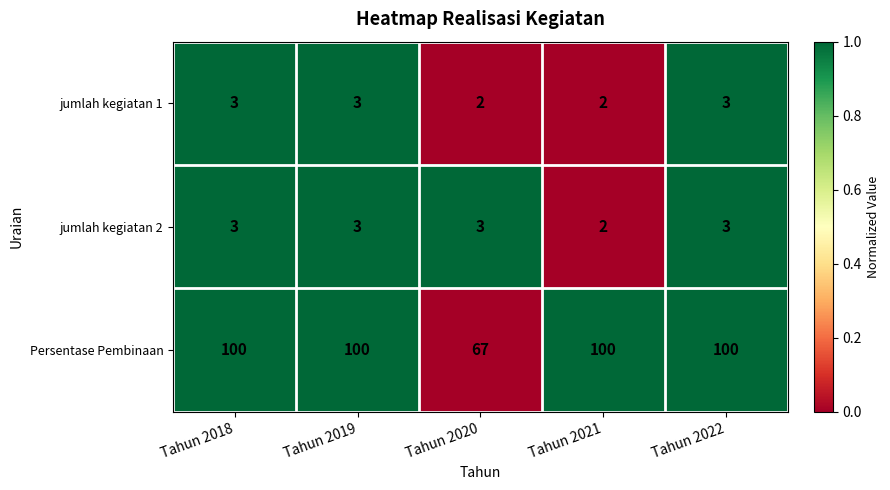

Is the value of jumlah kegiatan 1 at Tahun 2022 greater than the value of Persentase Pembinaan at Tahun 2018?

No